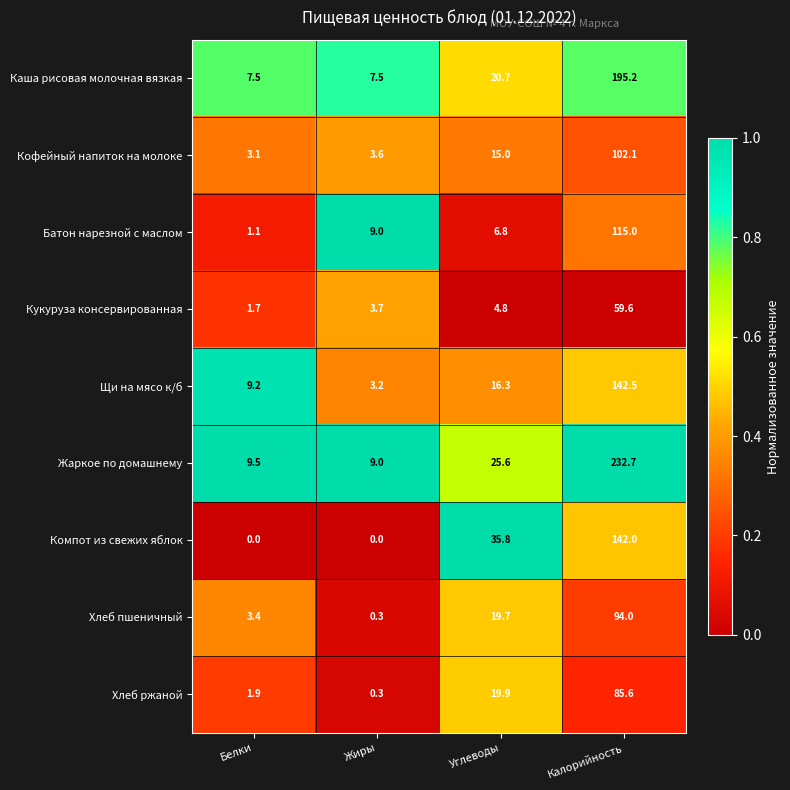

List the series in order of their peak value, highest first.

Жаркое по домашнему, Каша рисовая молочная вязкая, Щи на мясо к/б, Компот из свежих яблок, Батон нарезной с маслом, Кофейный напиток на молоке, Хлеб пшеничный, Хлеб ржаной, Кукуруза консервированная